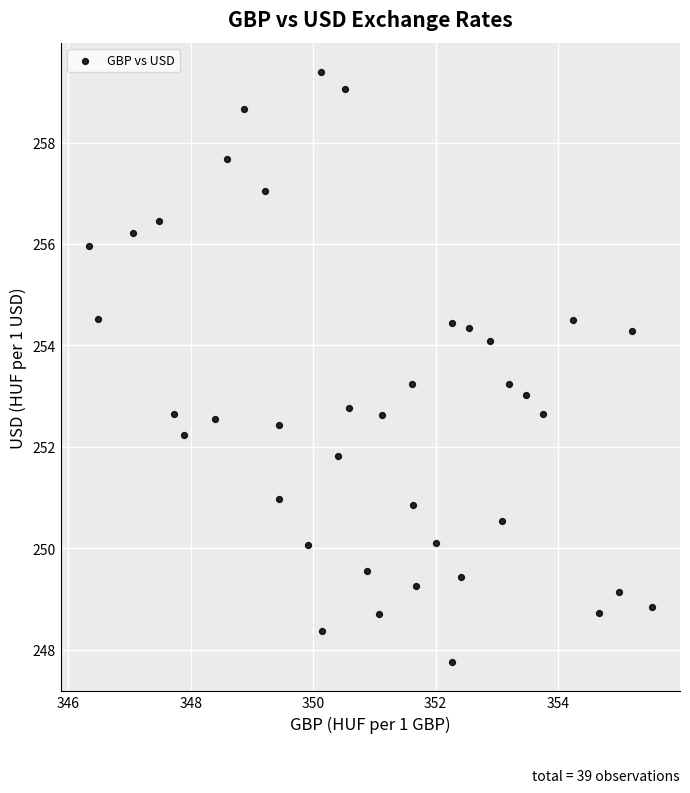

What is the range of Y values (max minus min)?

11.6